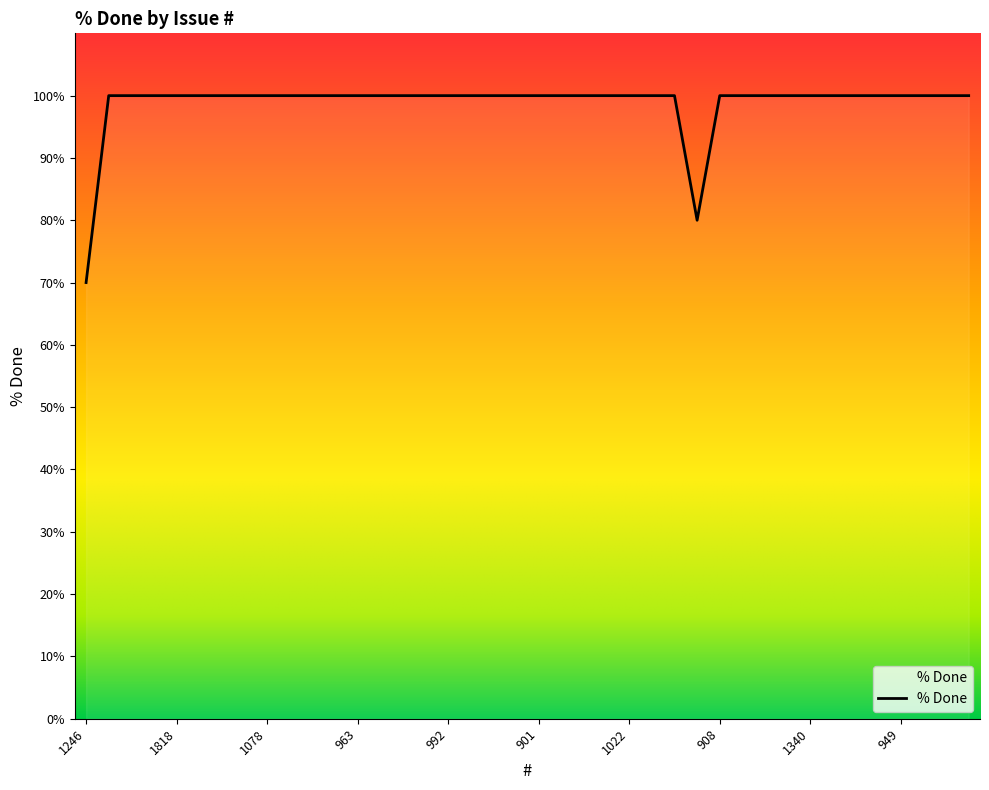

What is the minimum value shown in the chart?

70